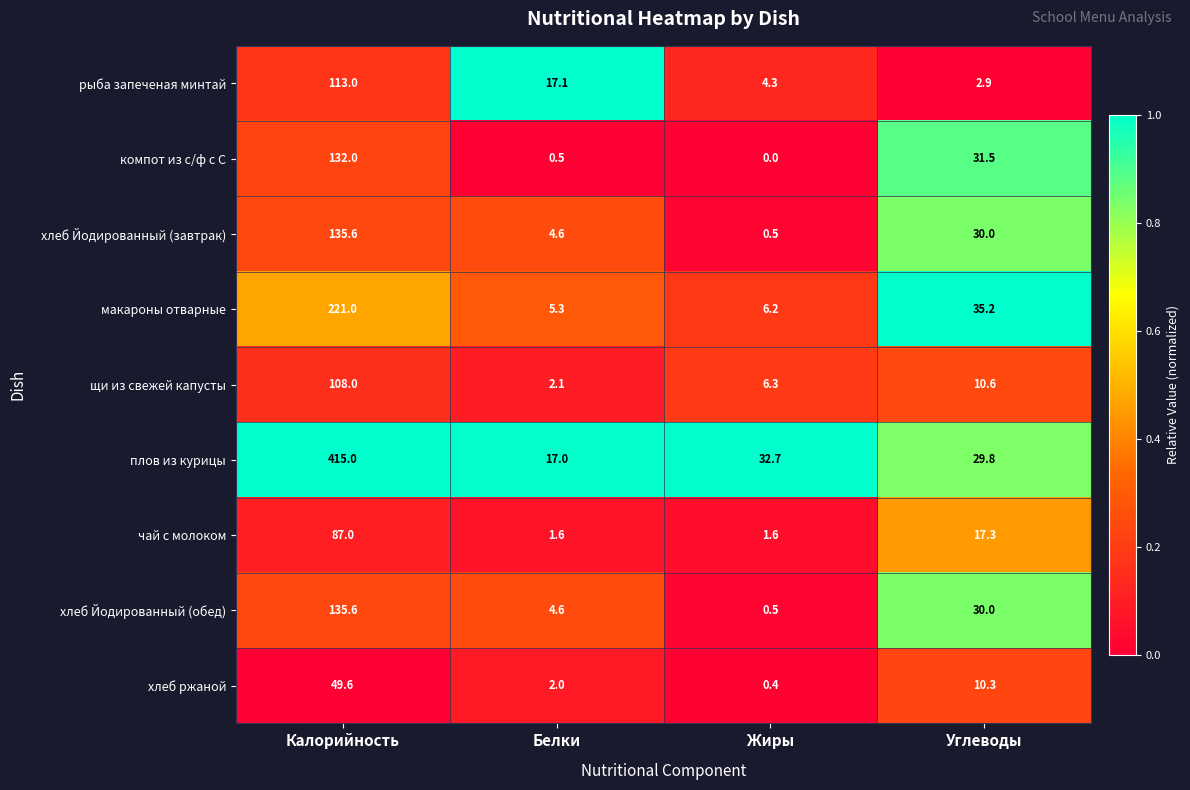

What is the maximum value shown in the chart?

415.0